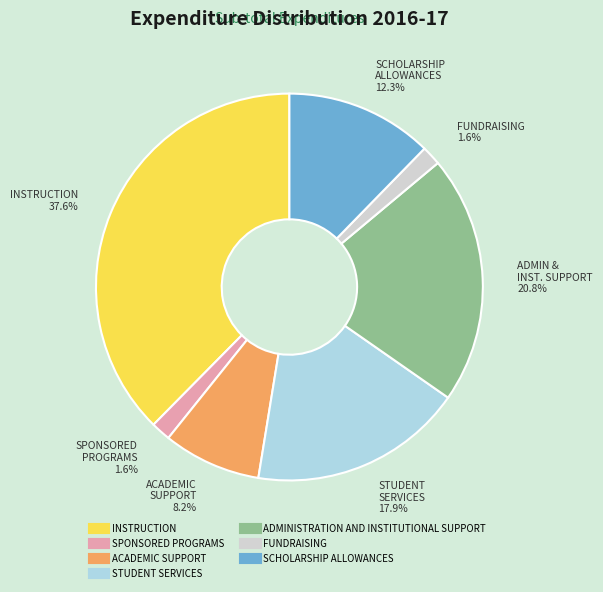

Do ADMINISTRATION AND INSTITUTIONAL SUPPORT and SPONSORED PROGRAMS together represent more than half of the pie?

No